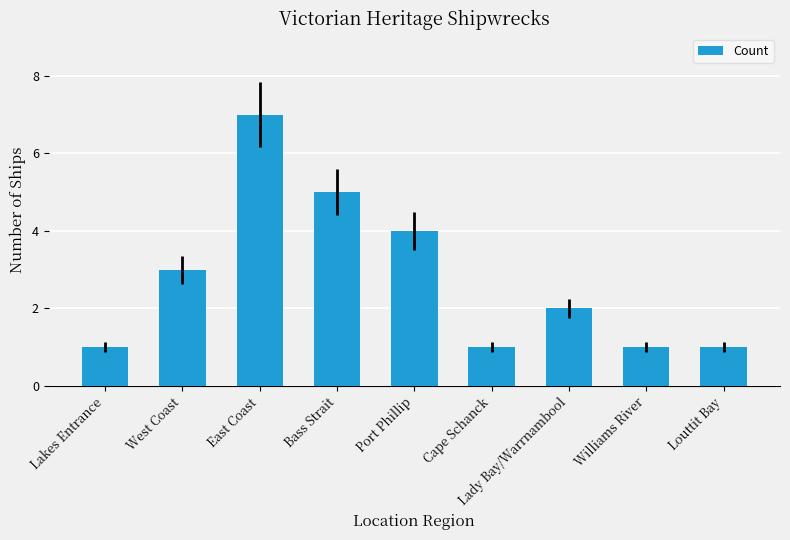

Does the chart contain any negative values?

No